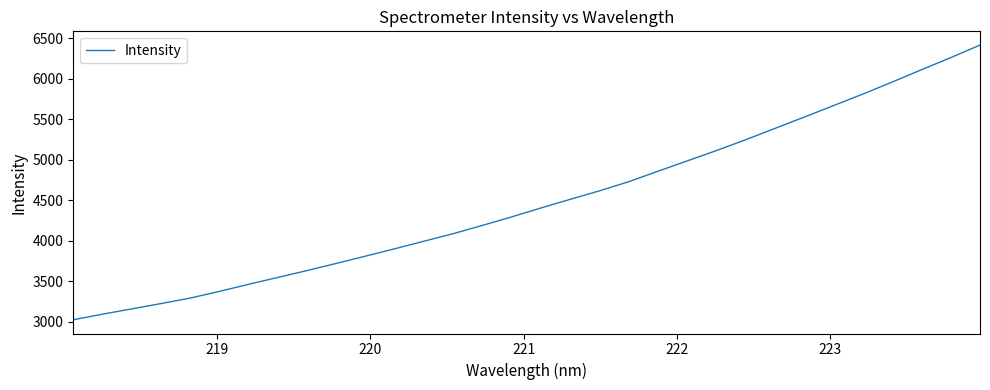

What is the difference between the maximum and minimum values?

3395.8